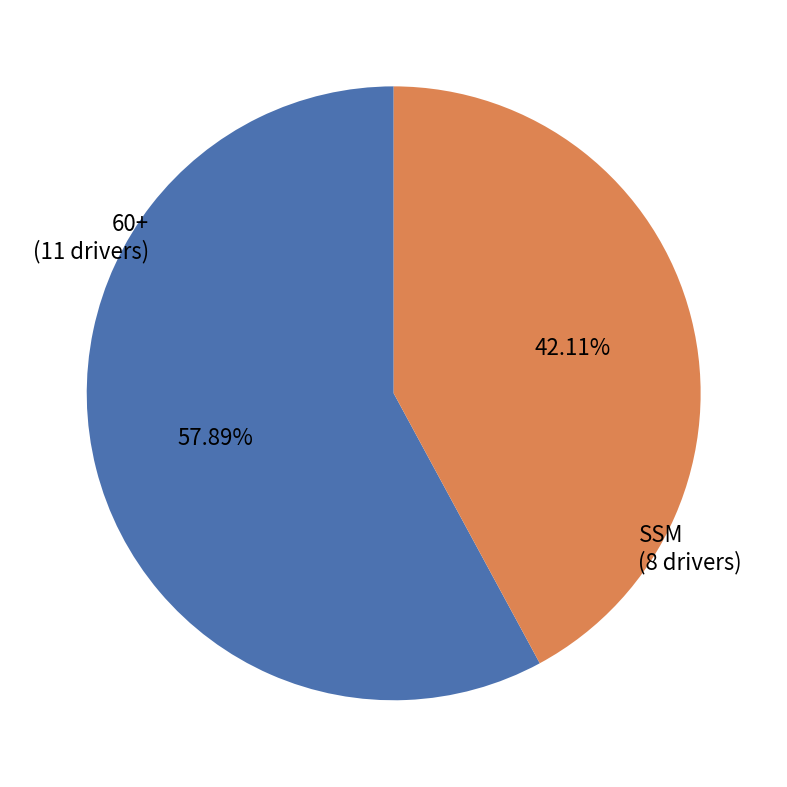

What is the largest slice in the pie chart?

60+